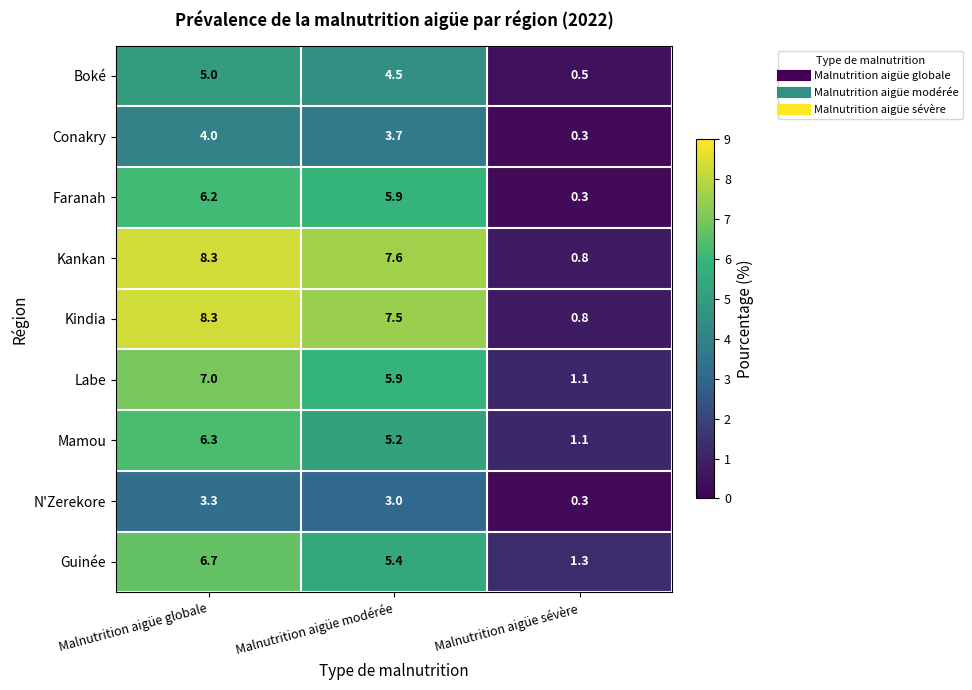

List the labels in order of N'Zerekore value, smallest first.

Malnutrition aigüe sévère, Malnutrition aigüe modérée, Malnutrition aigüe globale